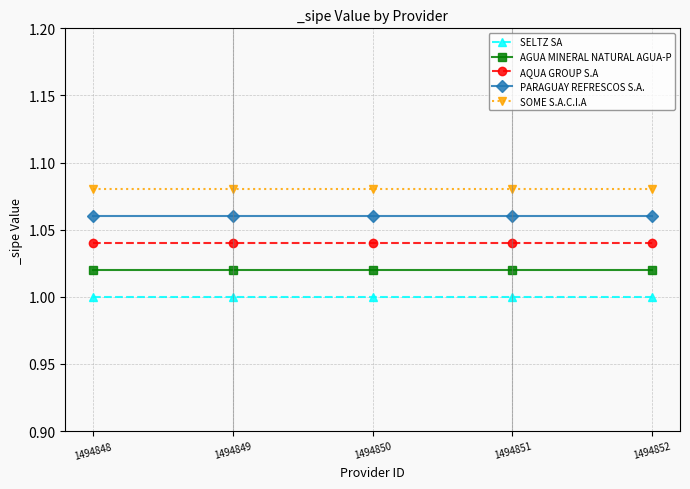

True or false: AGUA MINERAL NATURAL AGUA-P has a value of 0.6 at 1494849.

False